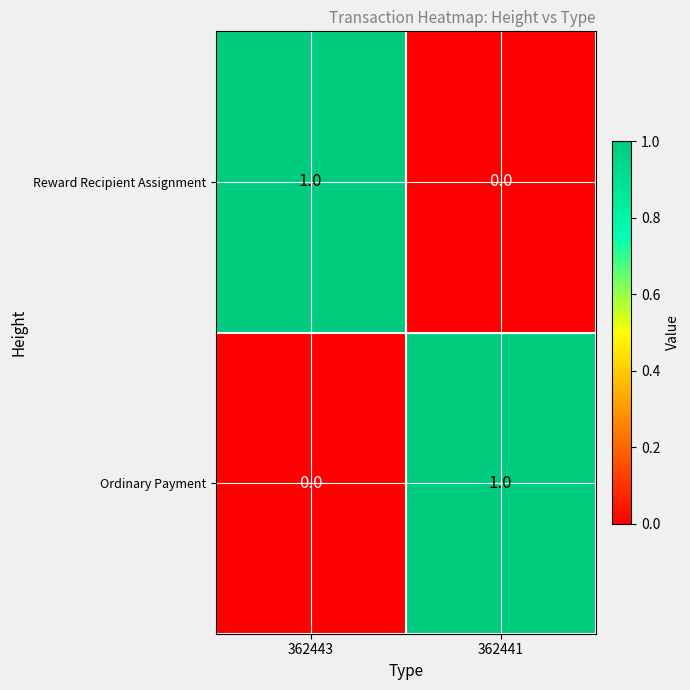

Rank the categories by Reward Recipient Assignment value from highest to lowest.

362443, 362441